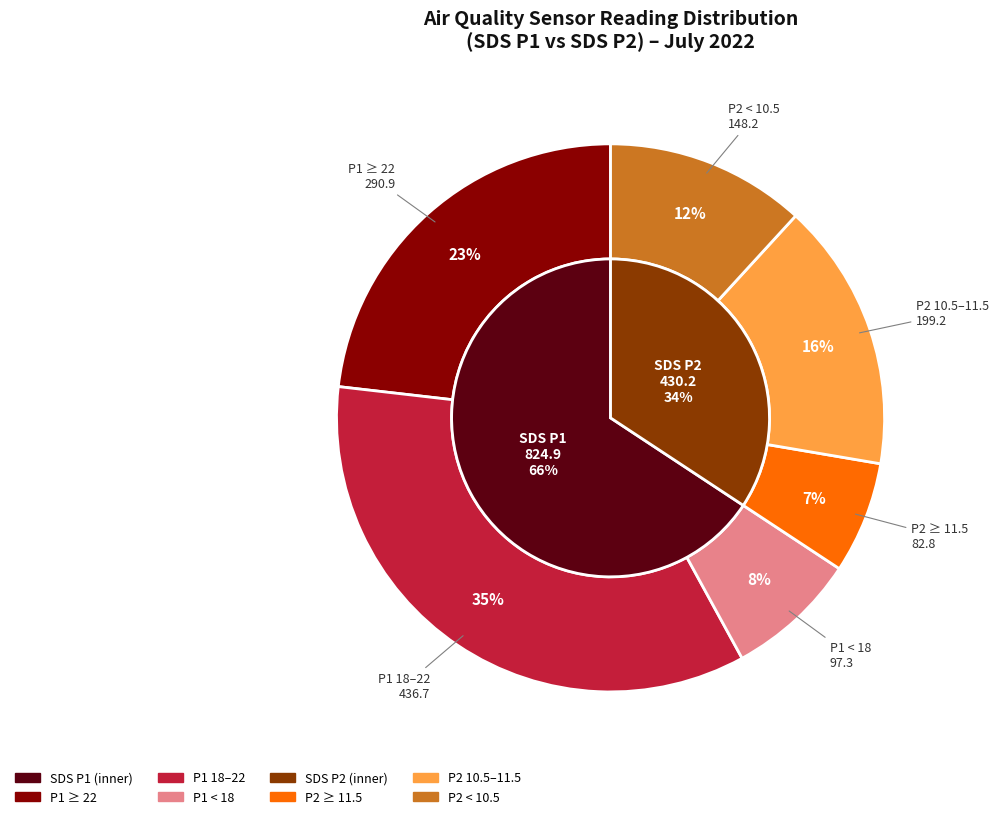

What portion of the pie excludes 21?

97.8%